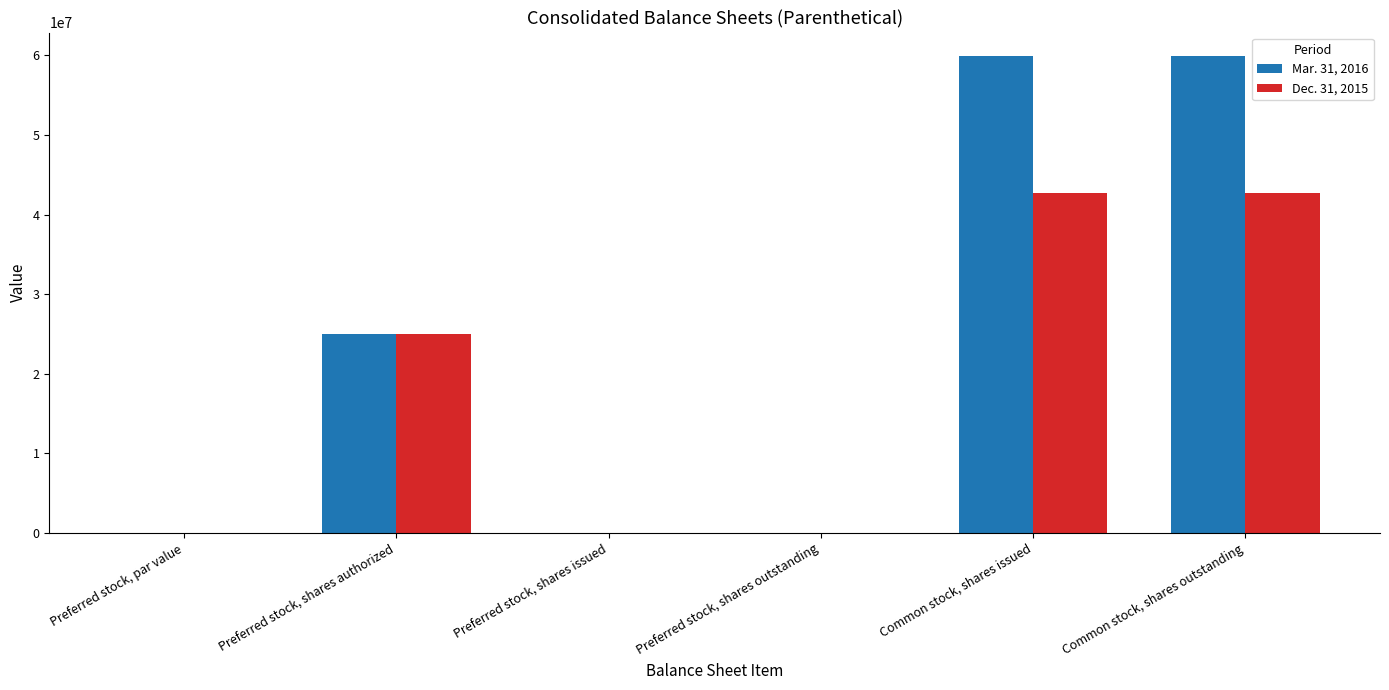

What is the maximum value shown in the chart?

59881270.0